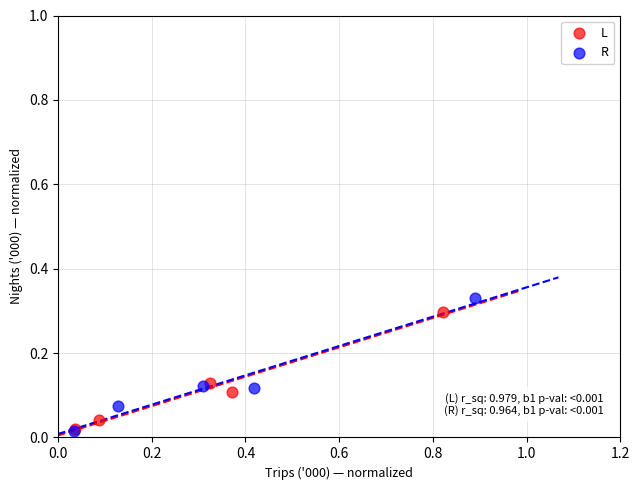

Which series has the widest spread of Y values?

R